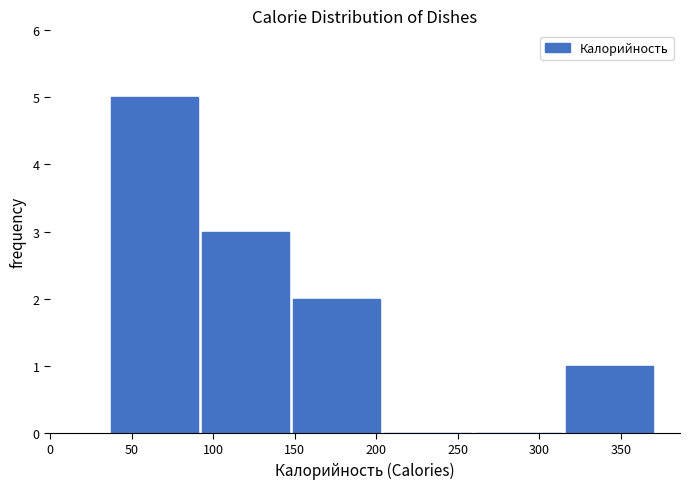

What is the height of the bar covering 315 to 370 on the x-axis? Neither the bar edges nor the heights are printed on the chart, so give them approximately, as read against the axes.

1